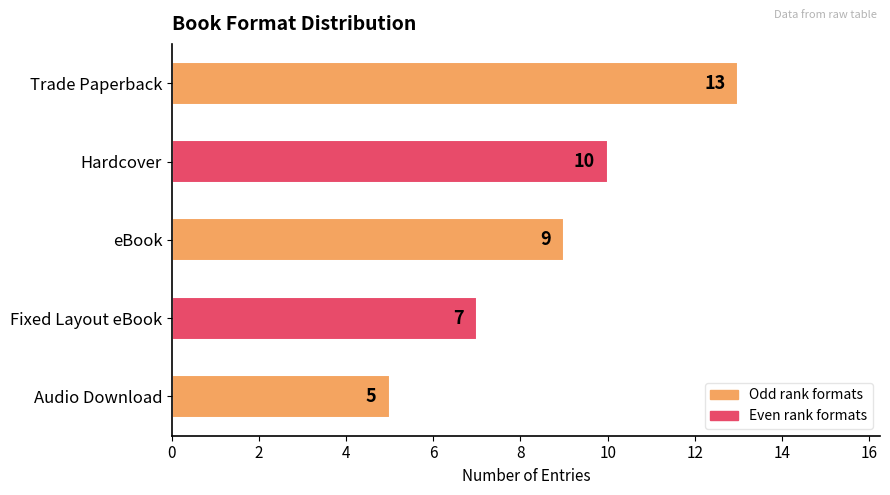

What is the sum of all values?

44